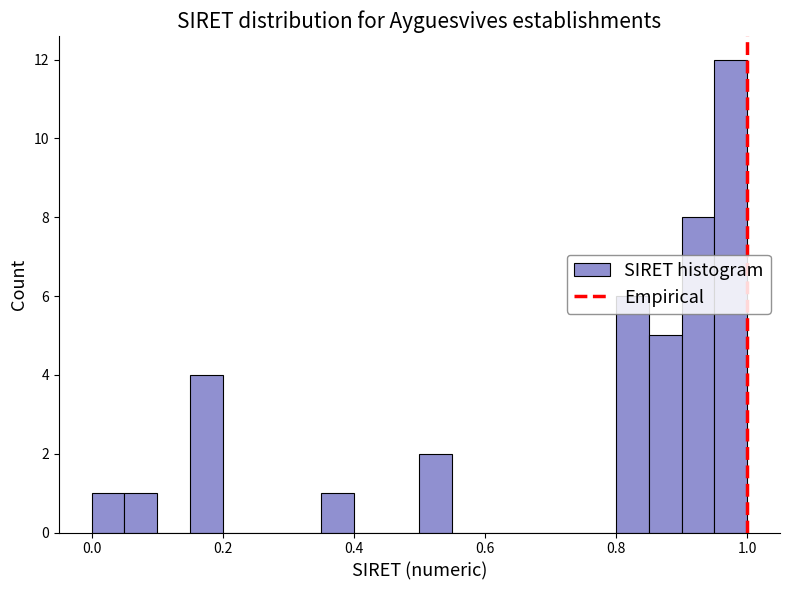

Read against the x-axis, roughly where is the centre of the tallest bar?

0.98